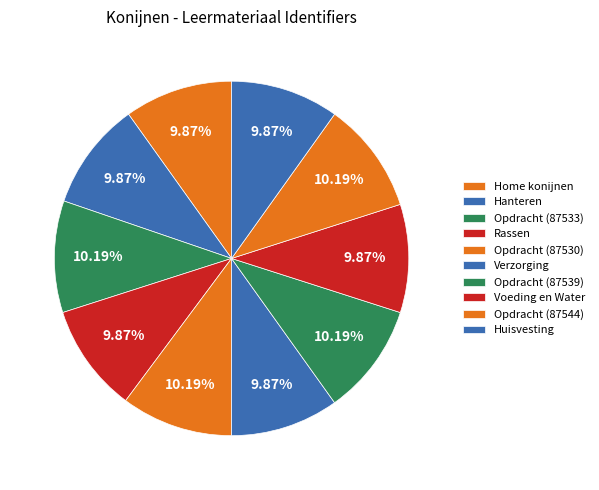

What percentage is the Opdracht (87530) slice, to the nearest percent?

10%